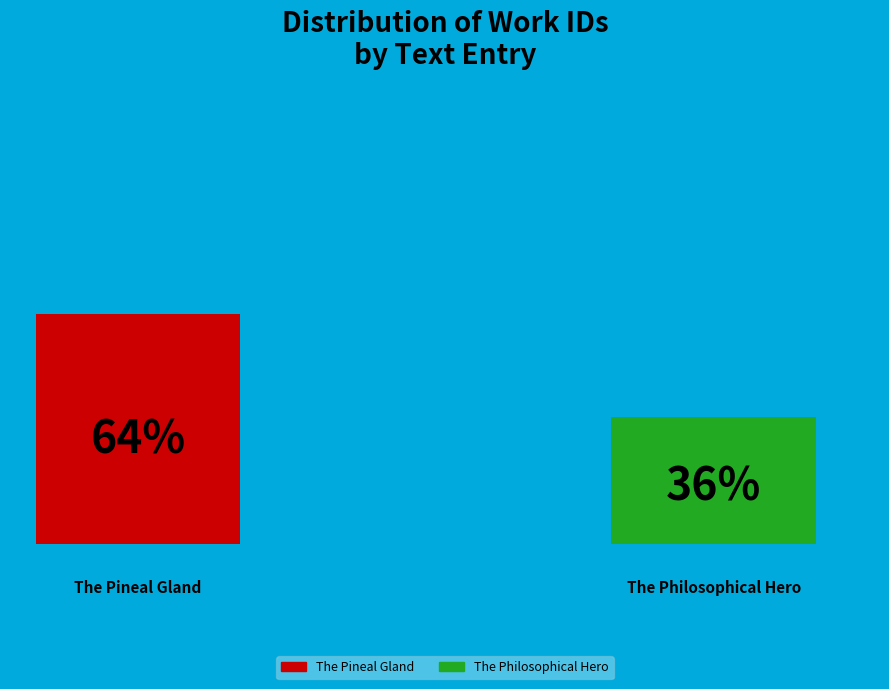

To the nearest percent, what is the average slice percentage?

50%